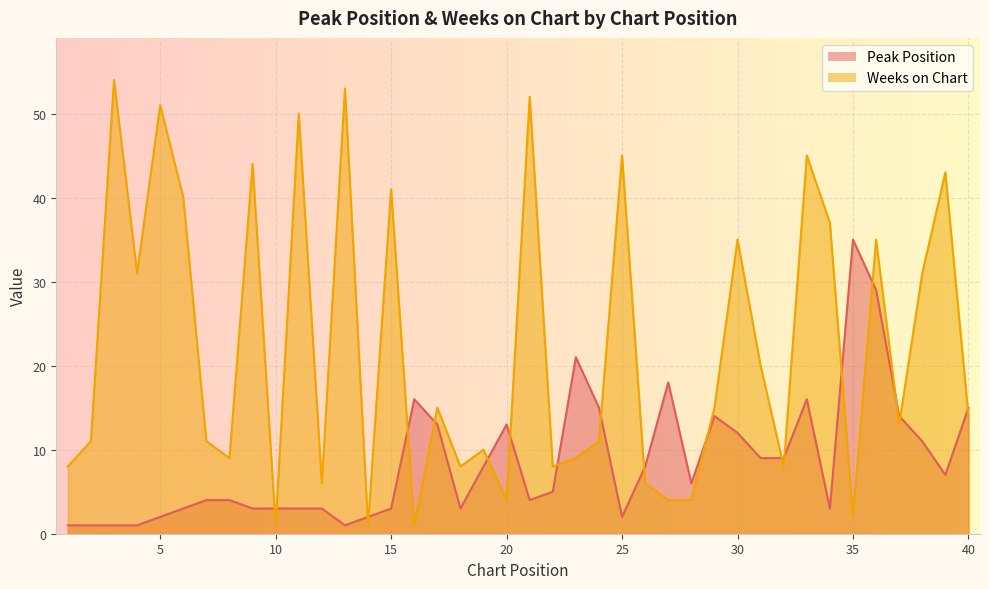

Where is the first local maximum for Peak Position?

16